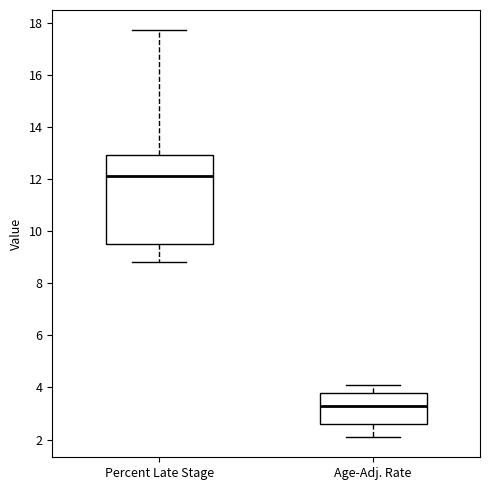

Which box is the tallest, from its lower edge to its upper edge?

Percent Late Stage